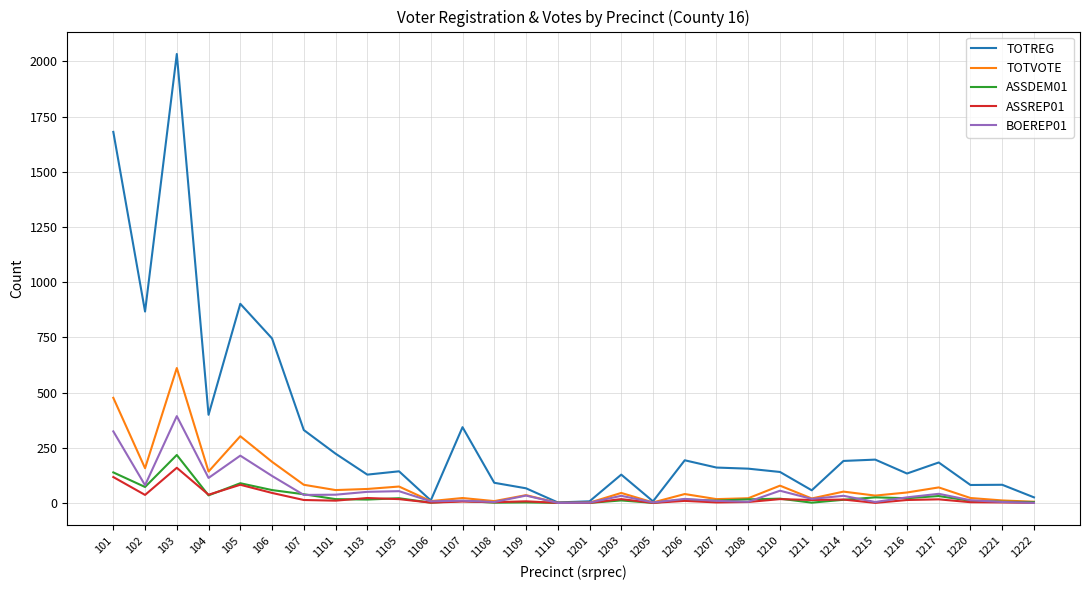

What is the highest value of the TOTVOTE series?

611